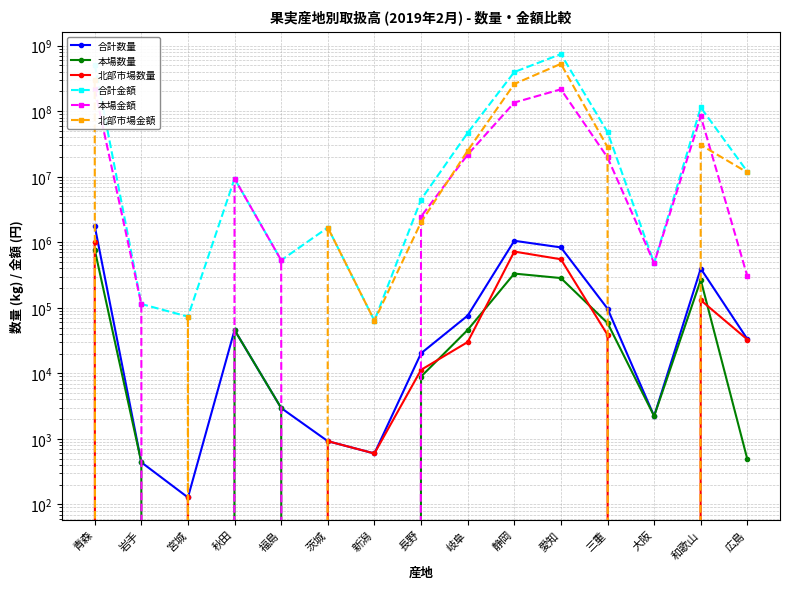

What is the highest value of the 合計数量 series?

1780262